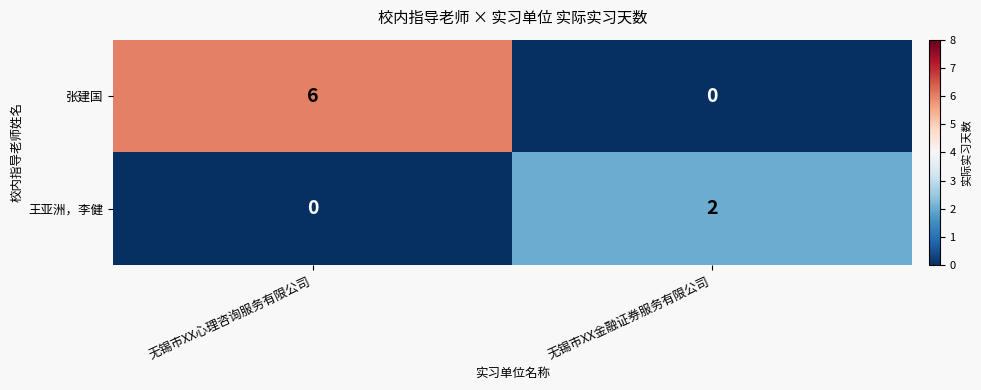

True or false: 张建国 has a value of -2 at 无锡市XX金融证券服务有限公司.

False